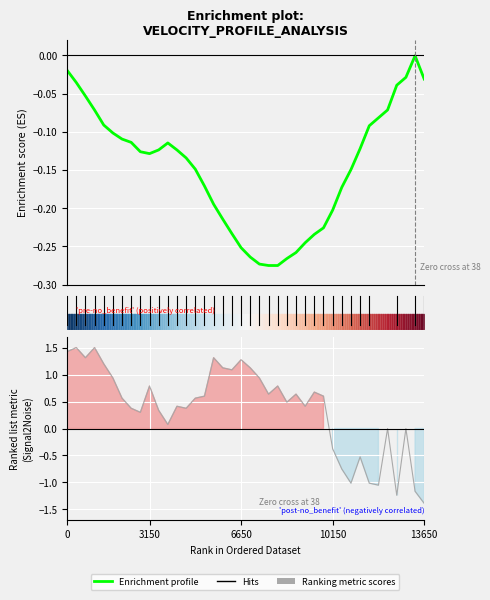

What is the label of the 36th point from the left?

35